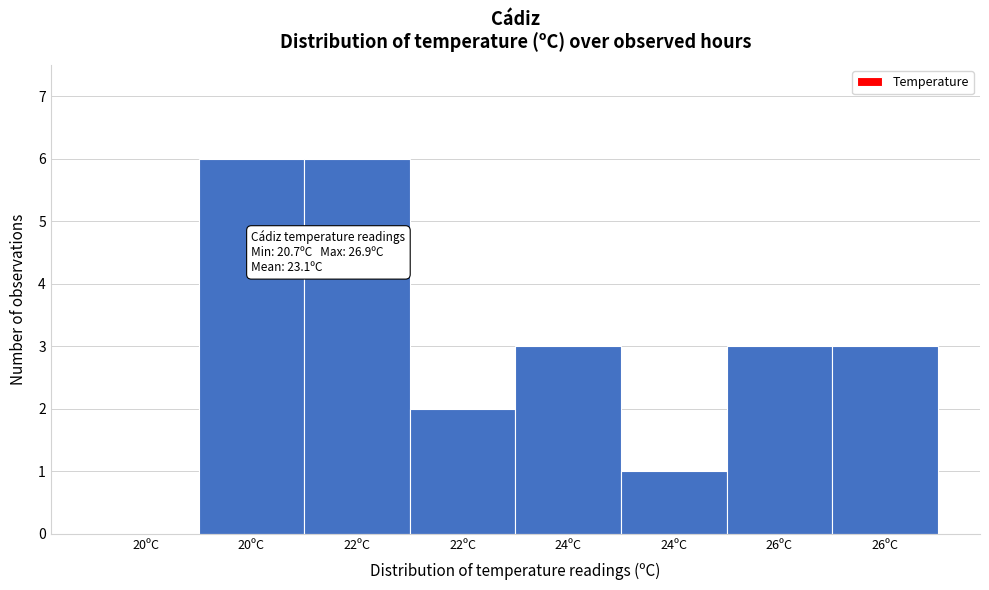

Are the bars horizontal?

No